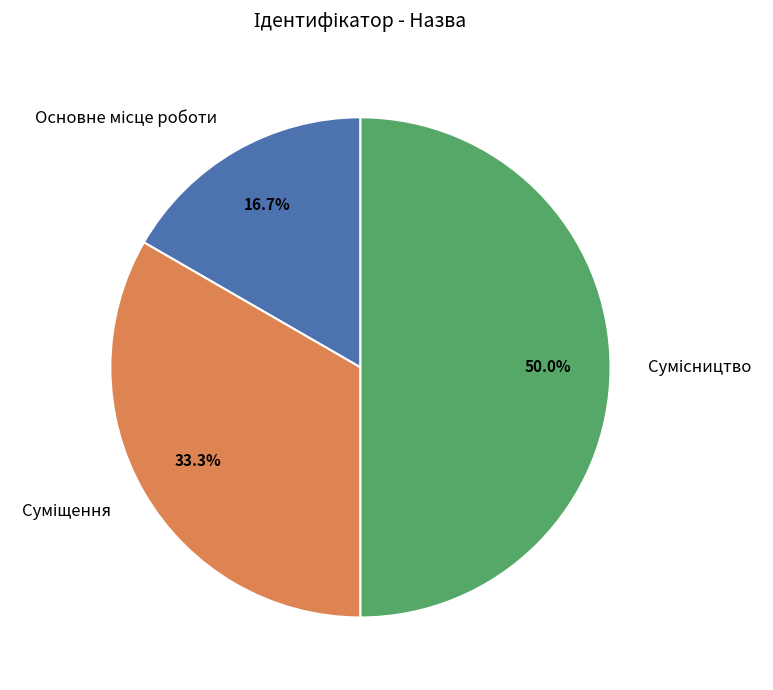

Count the number of slices in the pie.

3